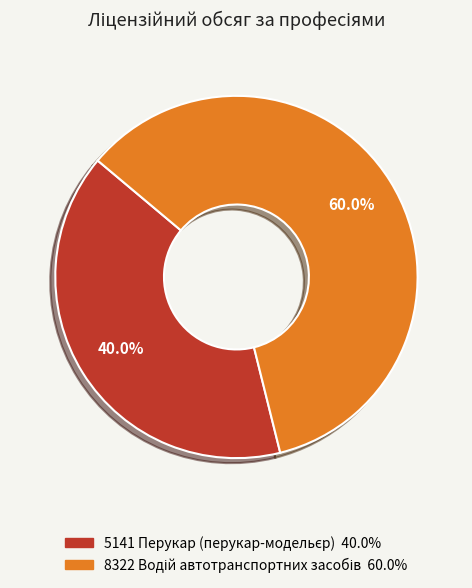

Does any single category account for the majority?

Yes